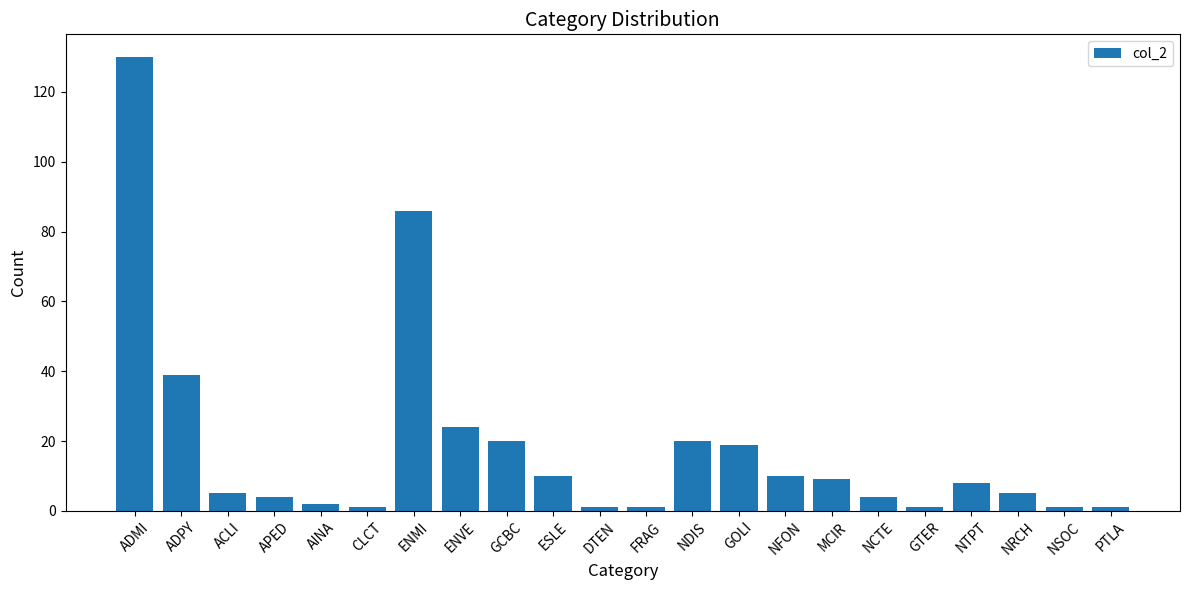

True or false: the data shows 4 at APED.

True